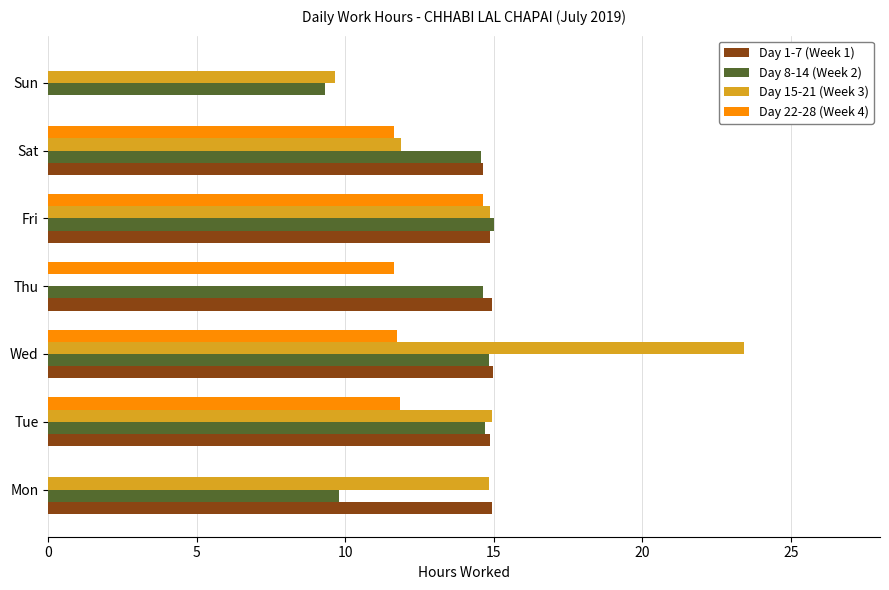

The Day 1-7 (Week 1) series shows 8.6 at Wed. True or false?

False